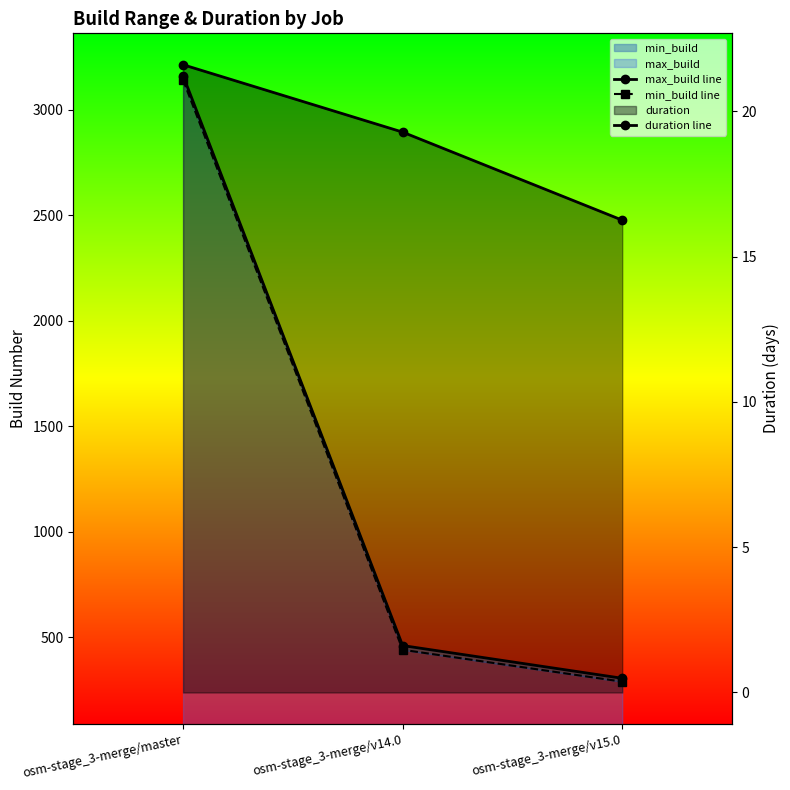

Which label corresponds to the largest value in the chart?

osm-stage_3-merge/master